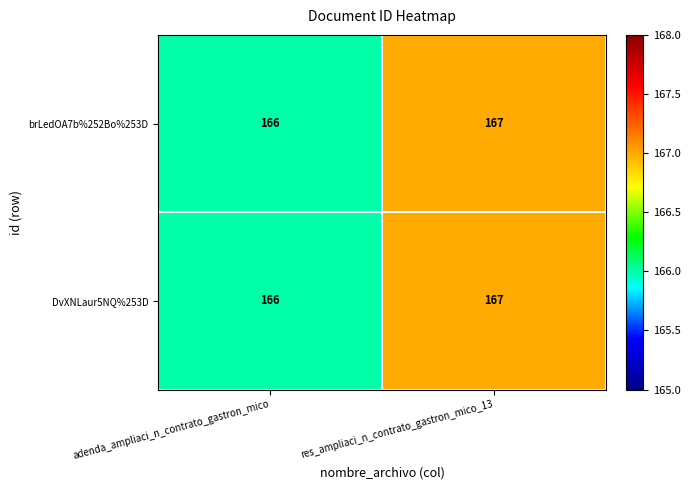

What is the sum of all DvXNLaur5NQ%253D values?

333